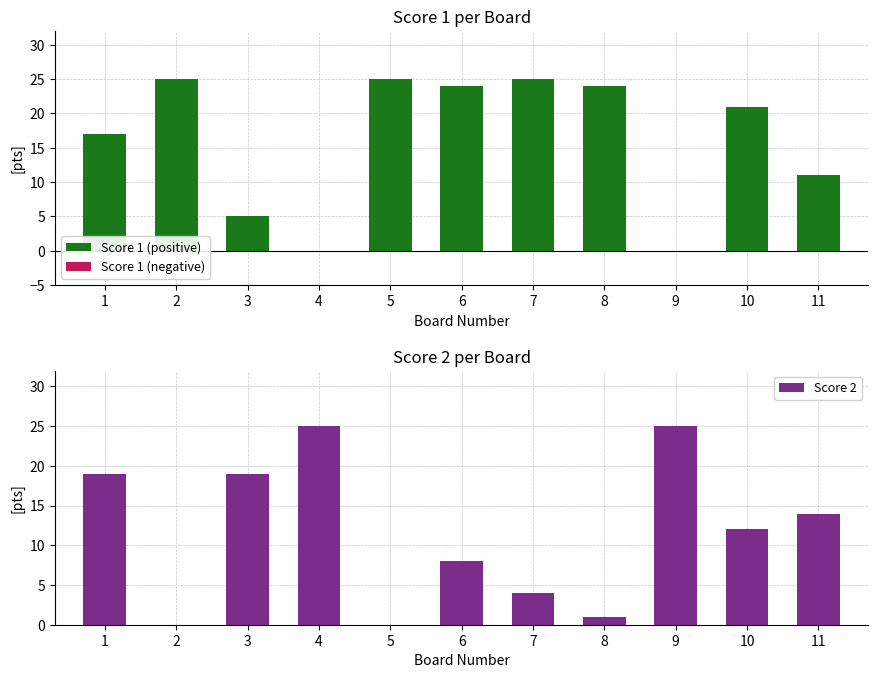

True or false: Score 2 has a value of 14 at 11.

True